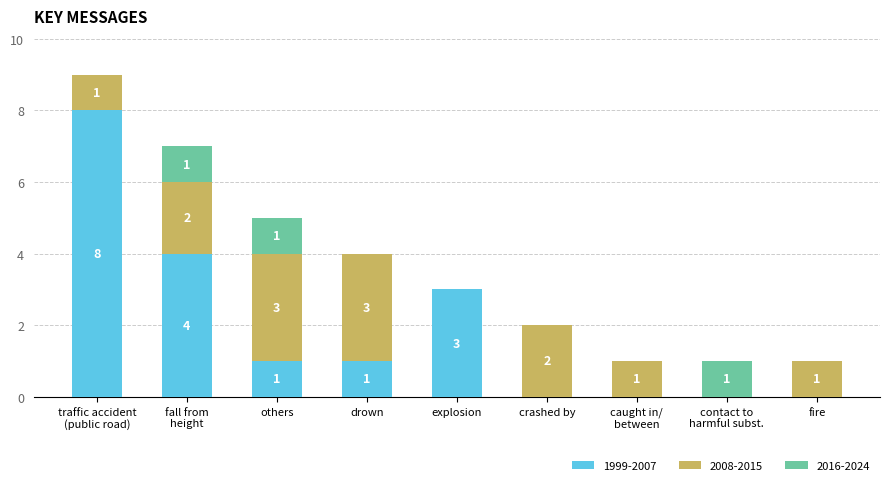

True or false: 1999-2007 has a value of 3 at explosion.

True